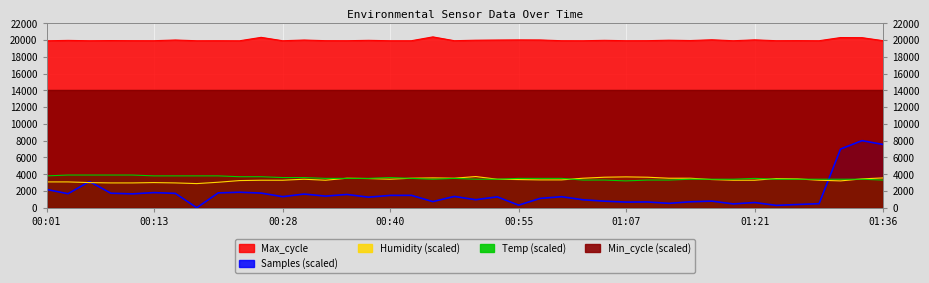

After their last crossing, which series has the higher values: Samples or Humidity?

Samples